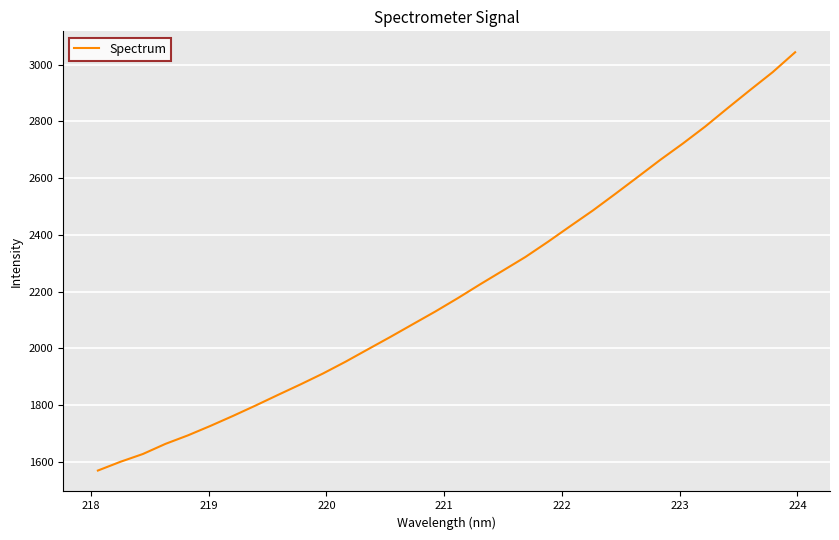

What is the smallest value displayed?

1568.8